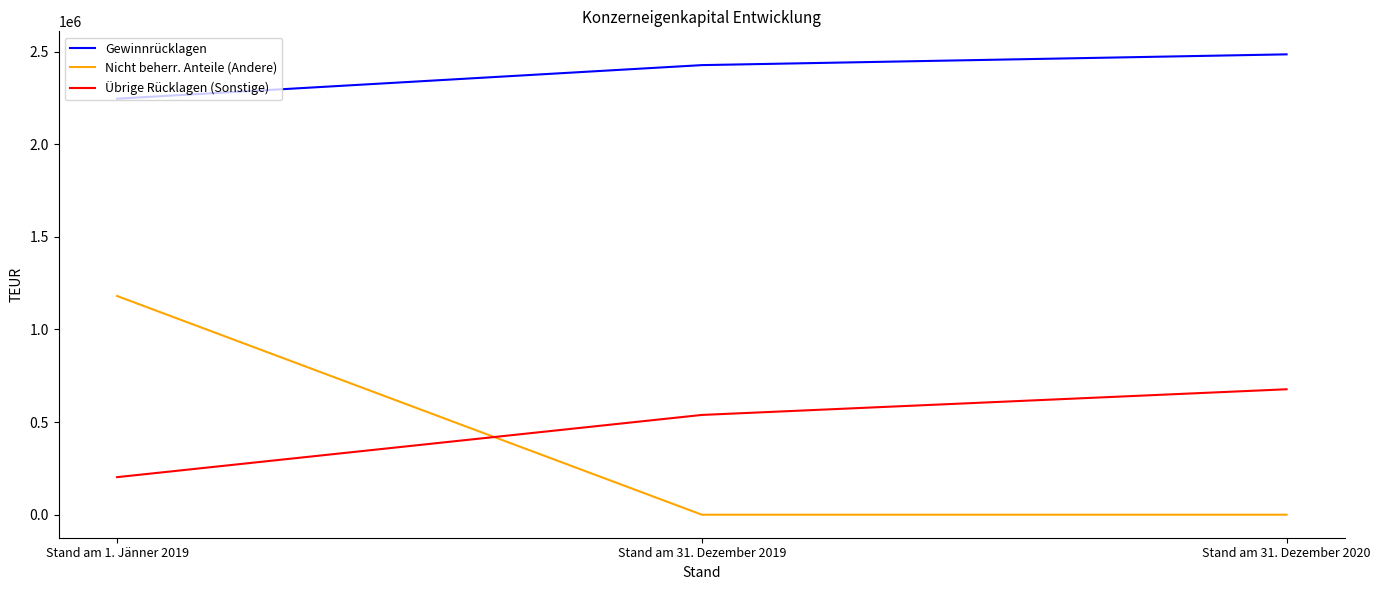

What is the difference between the second highest and minimum values in the Übrige Rücklagen (Sonstige) series?

335822